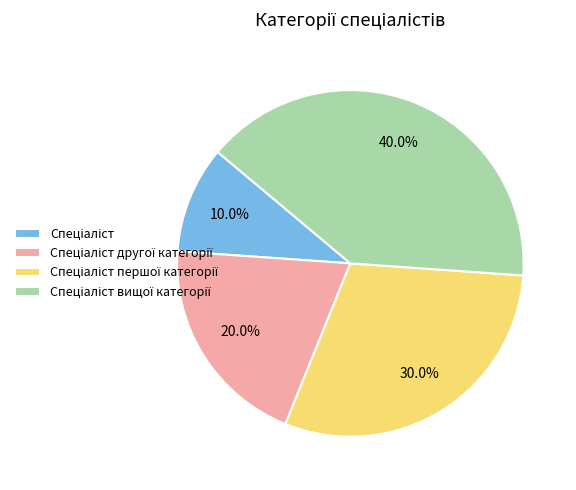

Is there any slice that represents more than half of the pie?

No